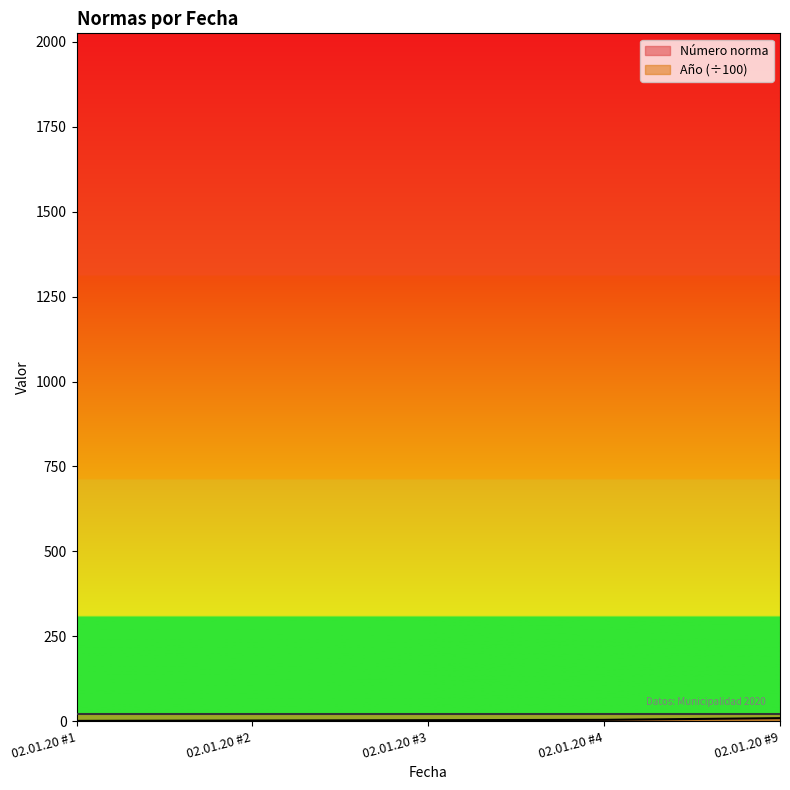

Approximately how many times larger is the value at 02.01.20 #3 compared to 02.01.20 #2?

1.5